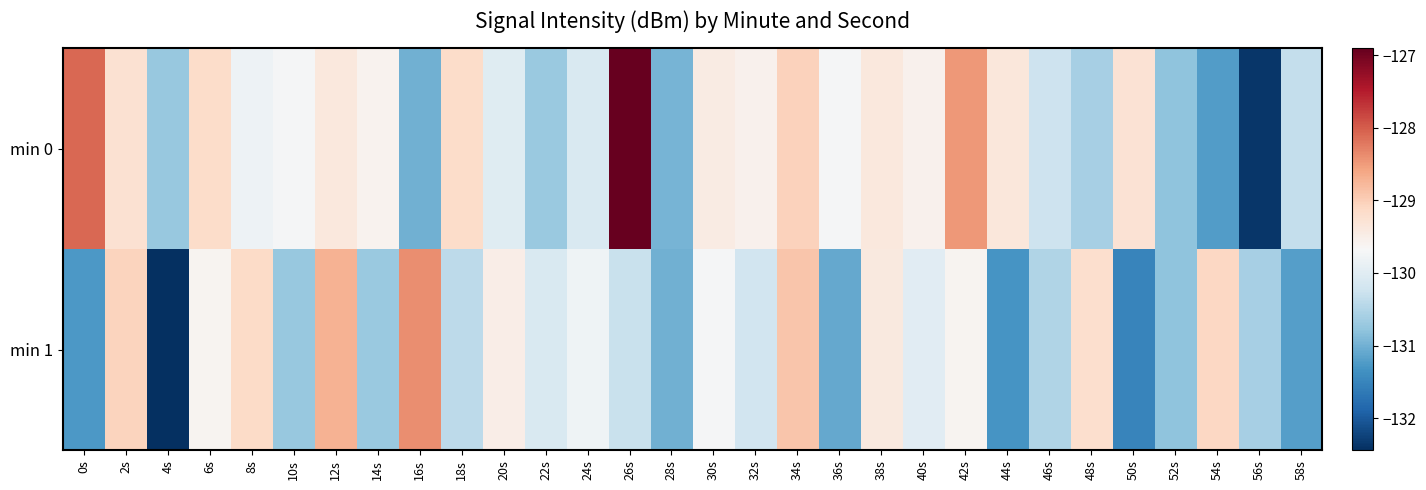

What is the spread (max minus min) of values at 32s?

0.6